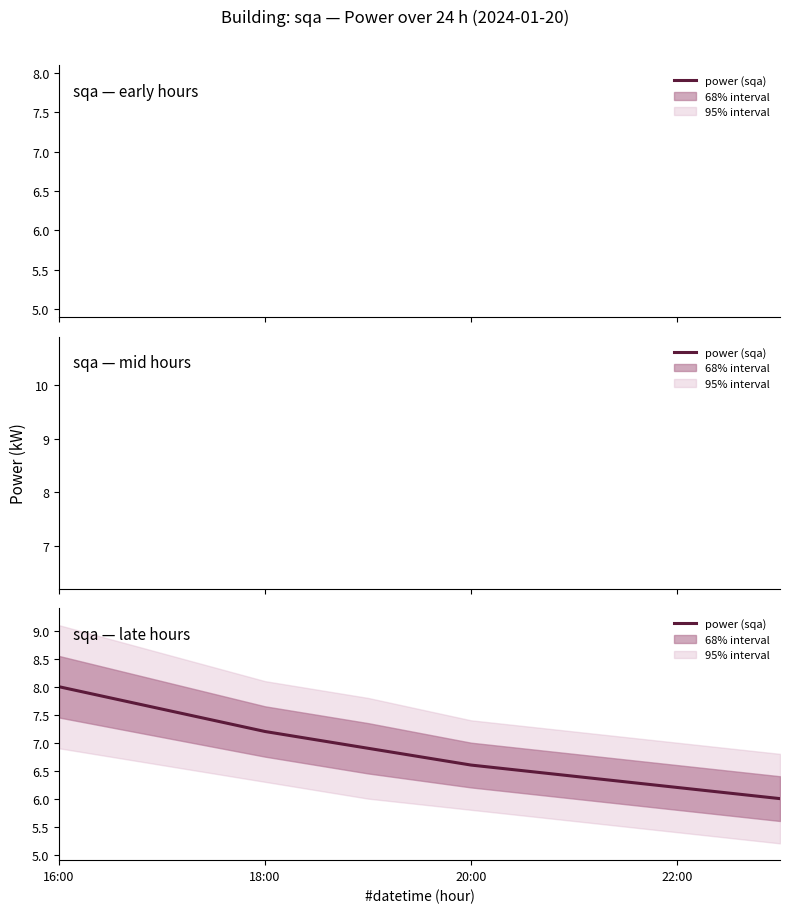

What is the difference between the maximum and second lowest values?

1.8